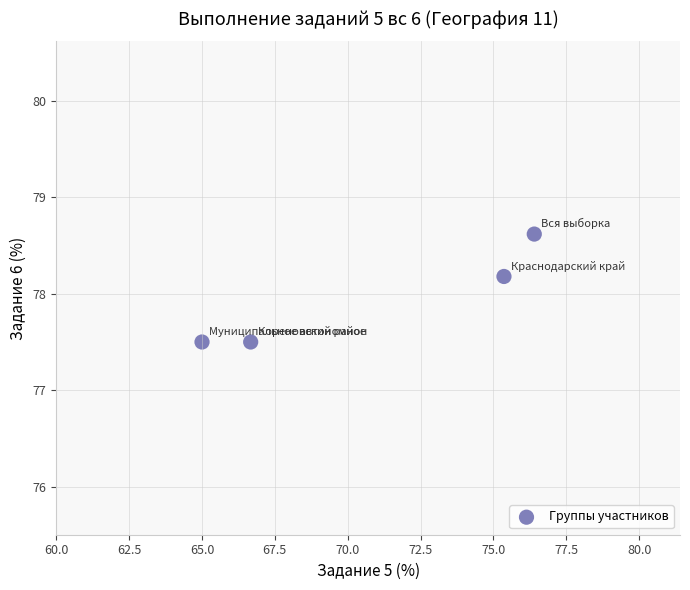

What Y value in the scatter plot is closest to 78?

78.2